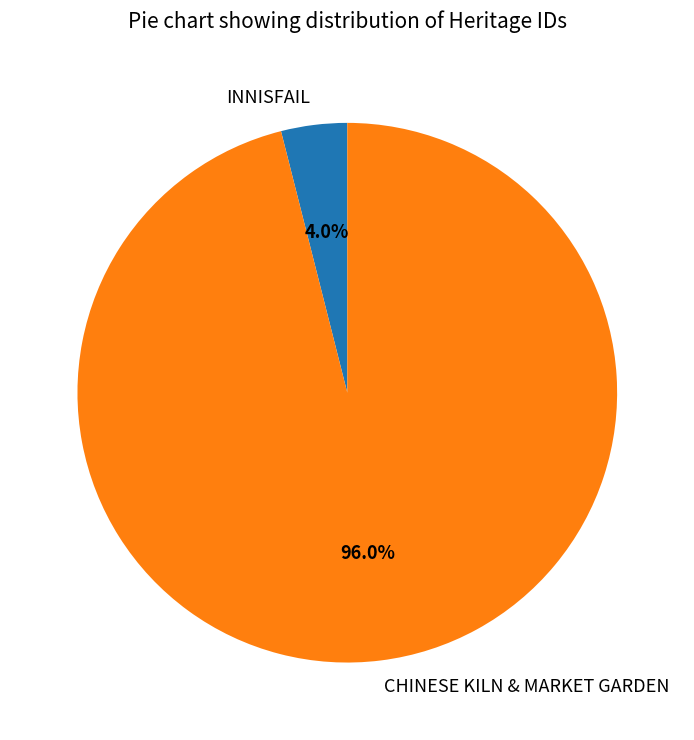

What percentage is the CHINESE KILN & MARKET GARDEN slice, to the nearest percent?

96%